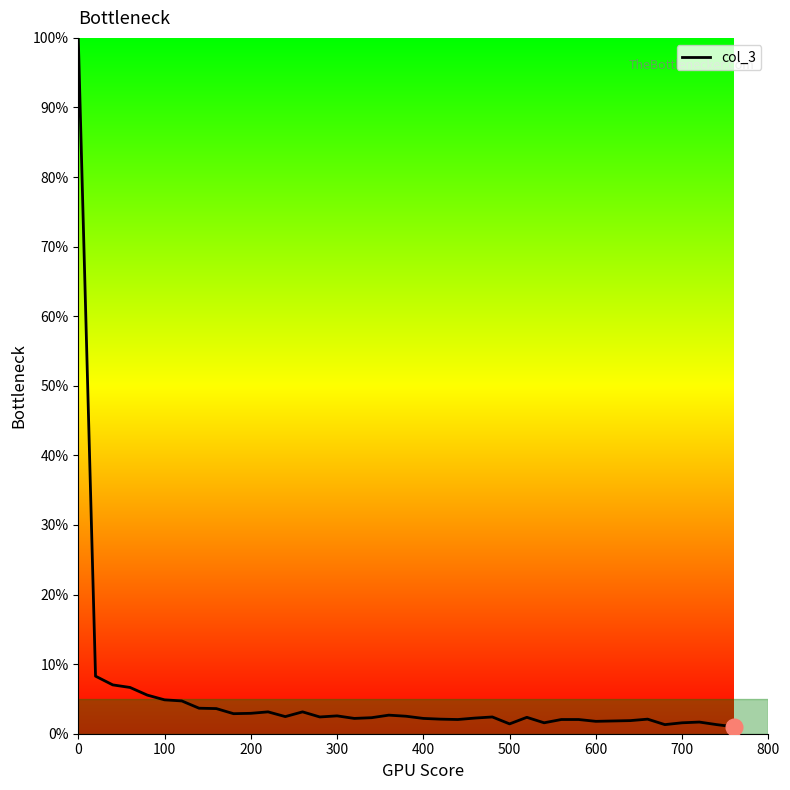

What is the difference between the maximum and minimum values?

99.0